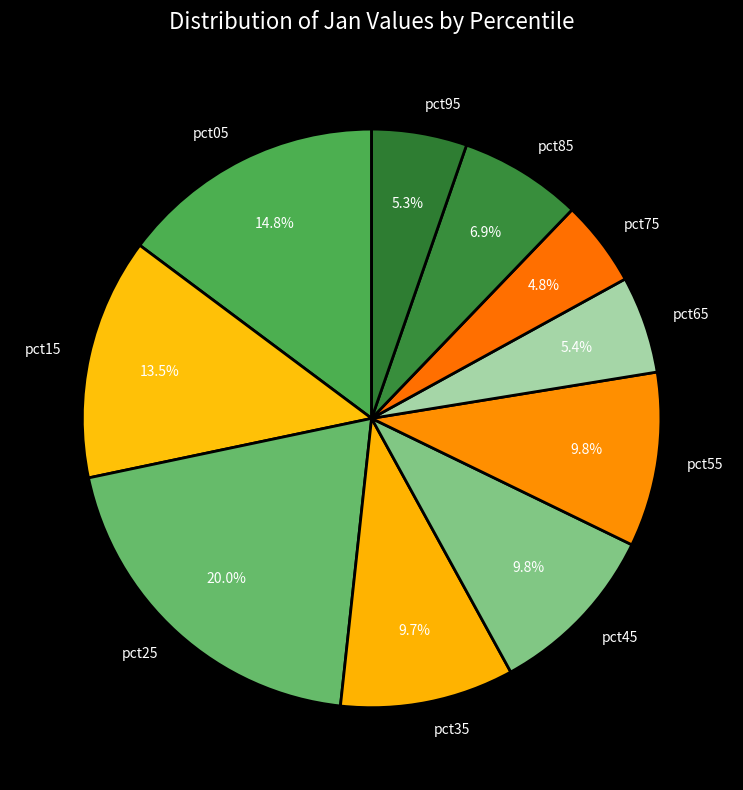

Is the sum of pct25 and pct35 greater than half?

No